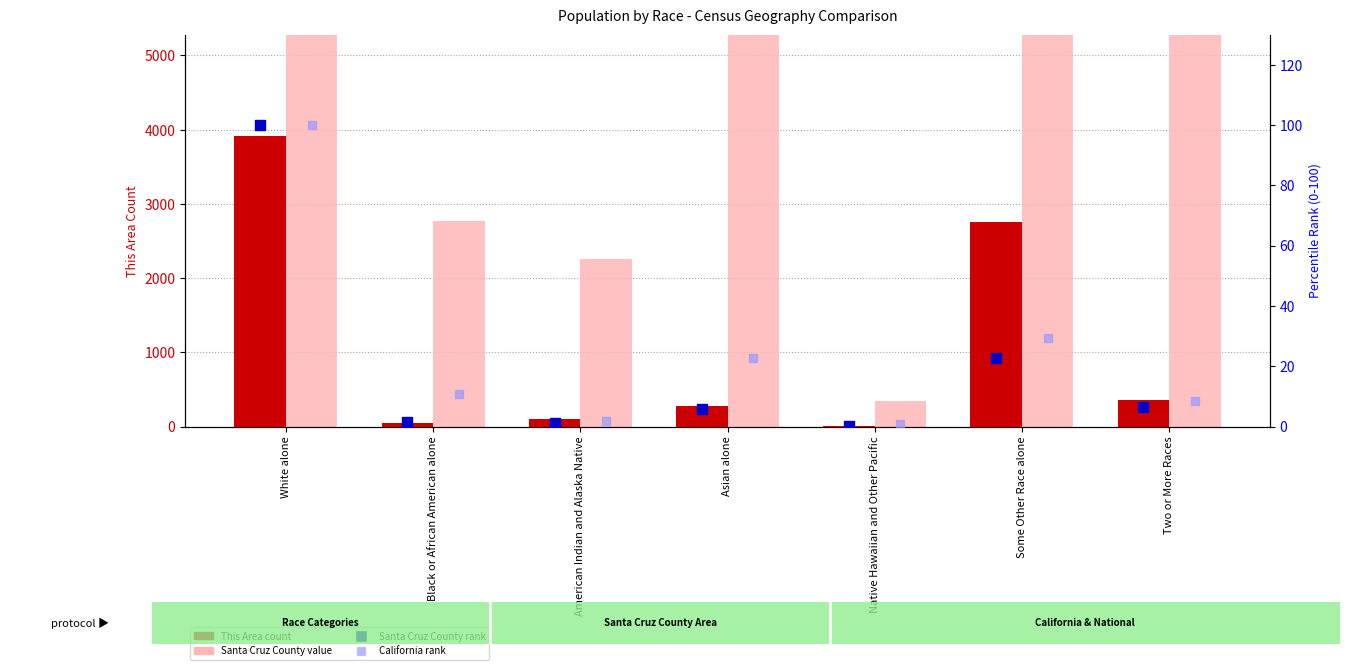

Is the value of Santa Cruz County at Two or More Races greater than the value of California rank at American Indian and Alaska Native?

Yes